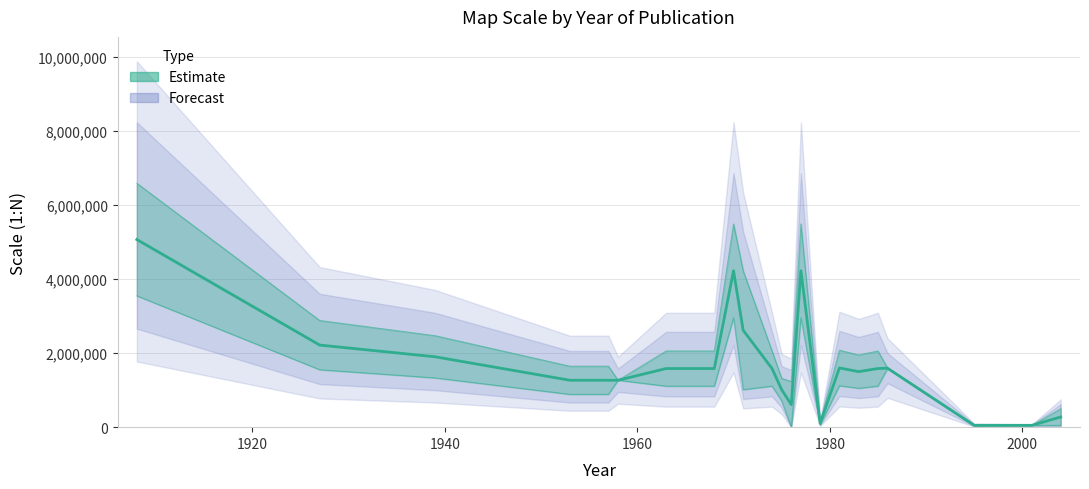

What is the sum of all values?

37181548.6